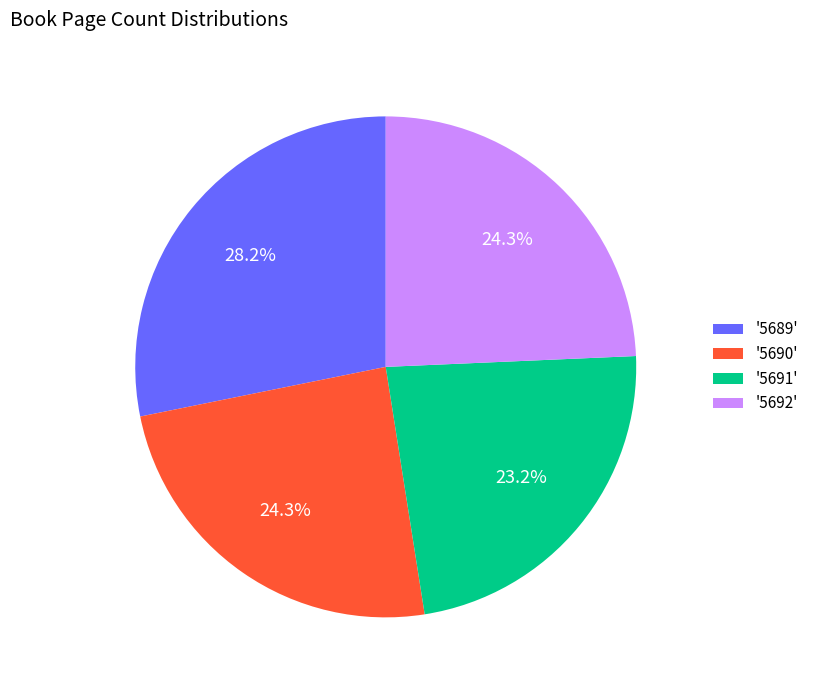

What is the ratio of the value at '5689' to the value at '5690'?

1.2